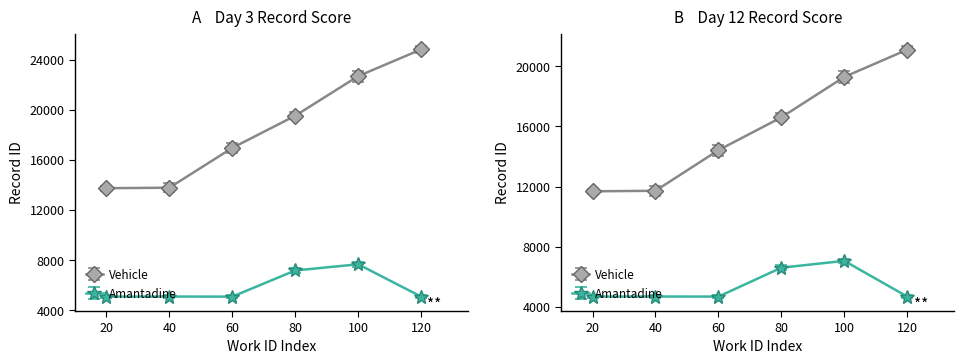

True or false: Amantadine and Vehicle intersect in this chart.

False